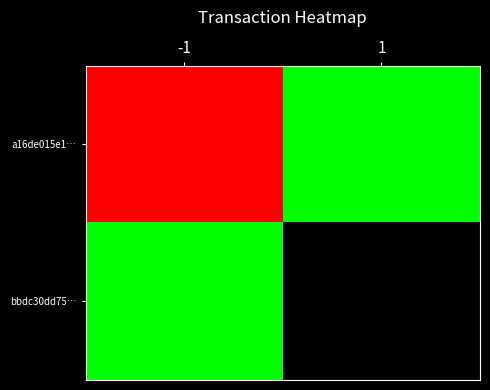

Which series has the largest range (max minus min)?

a16de015e1…